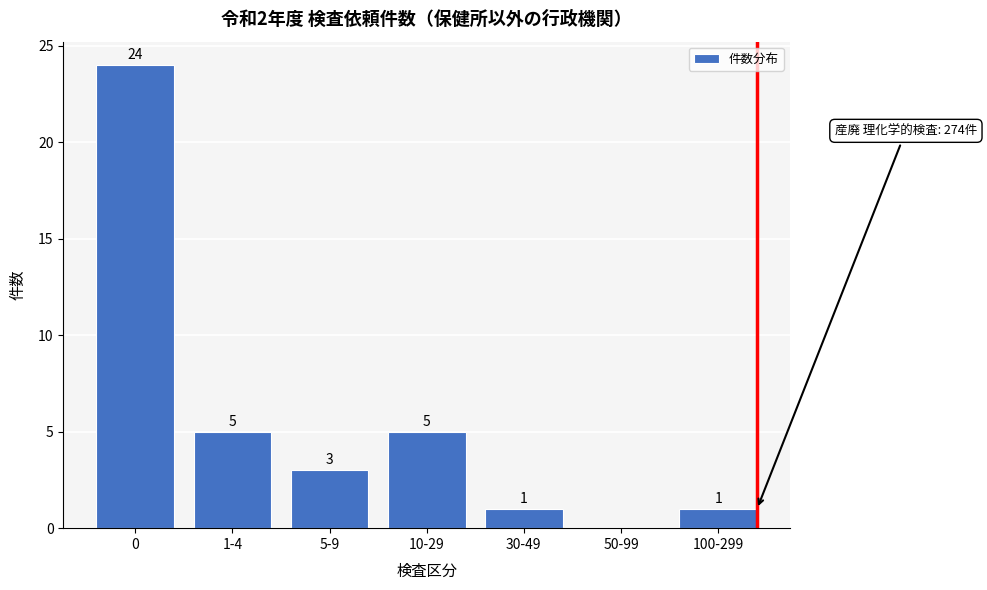

Reading left to right, list all the values displayed in this chart.

0=24	1-4=5	5-9=3	10-29=5	30-49=1	50-99=0	100-299=1